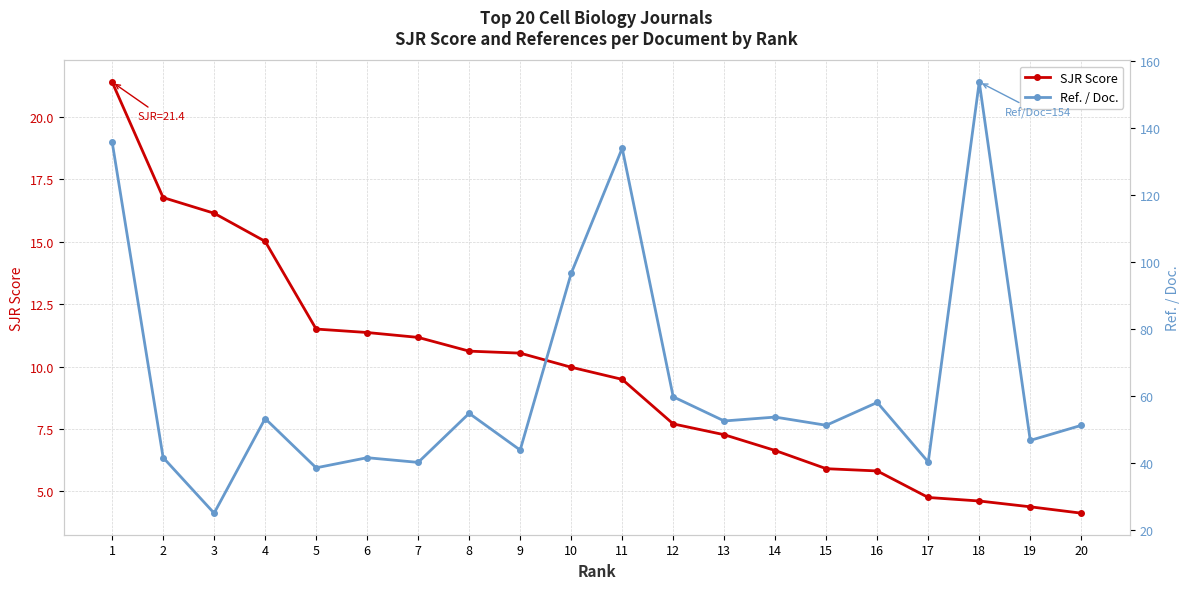

Which series has the largest total across all categories?

Ref. / Doc.